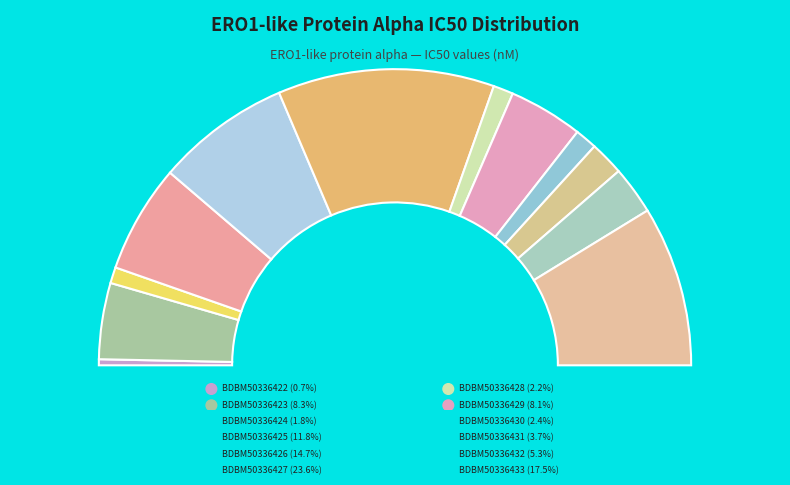

Count the number of slices in the pie.

12